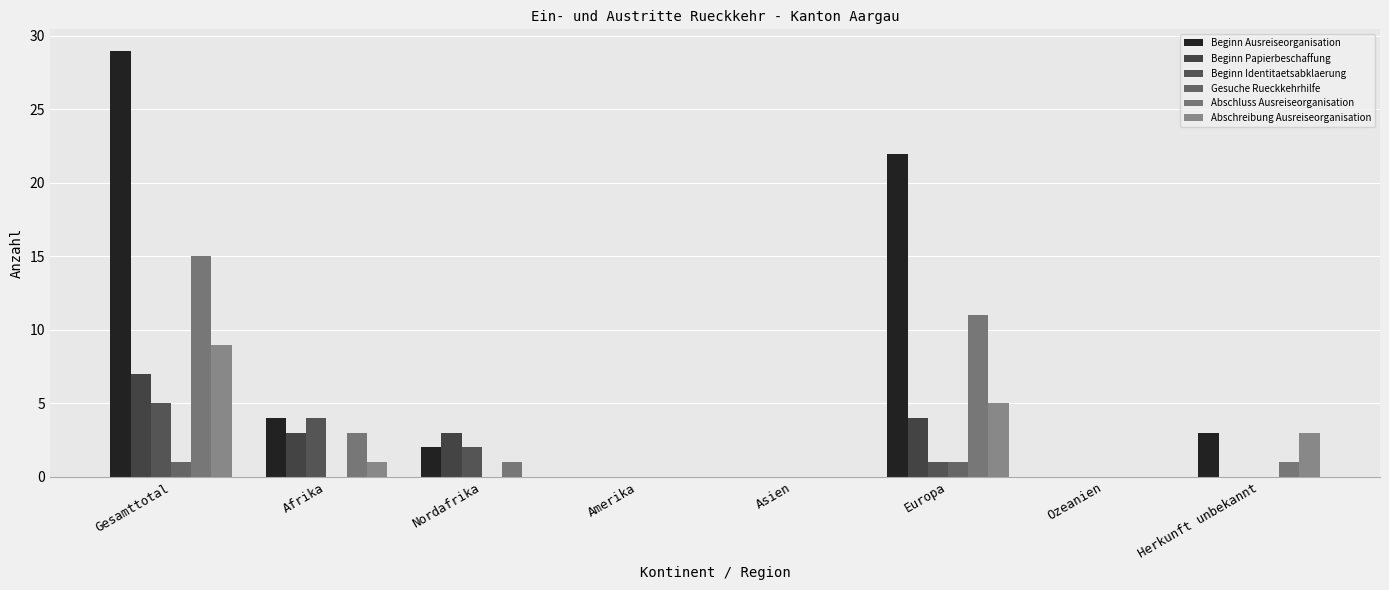

Which series has the largest total across all categories?

Beginn Ausreiseorganisation